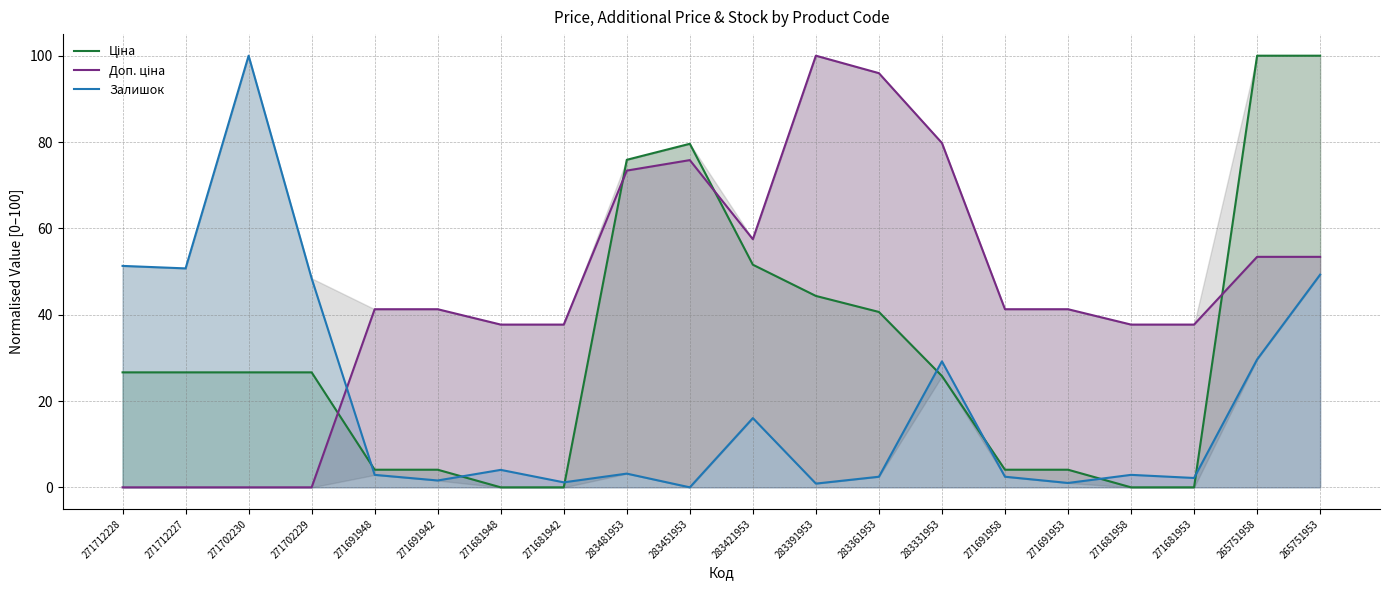

How many values in Ціна are above zero?

16